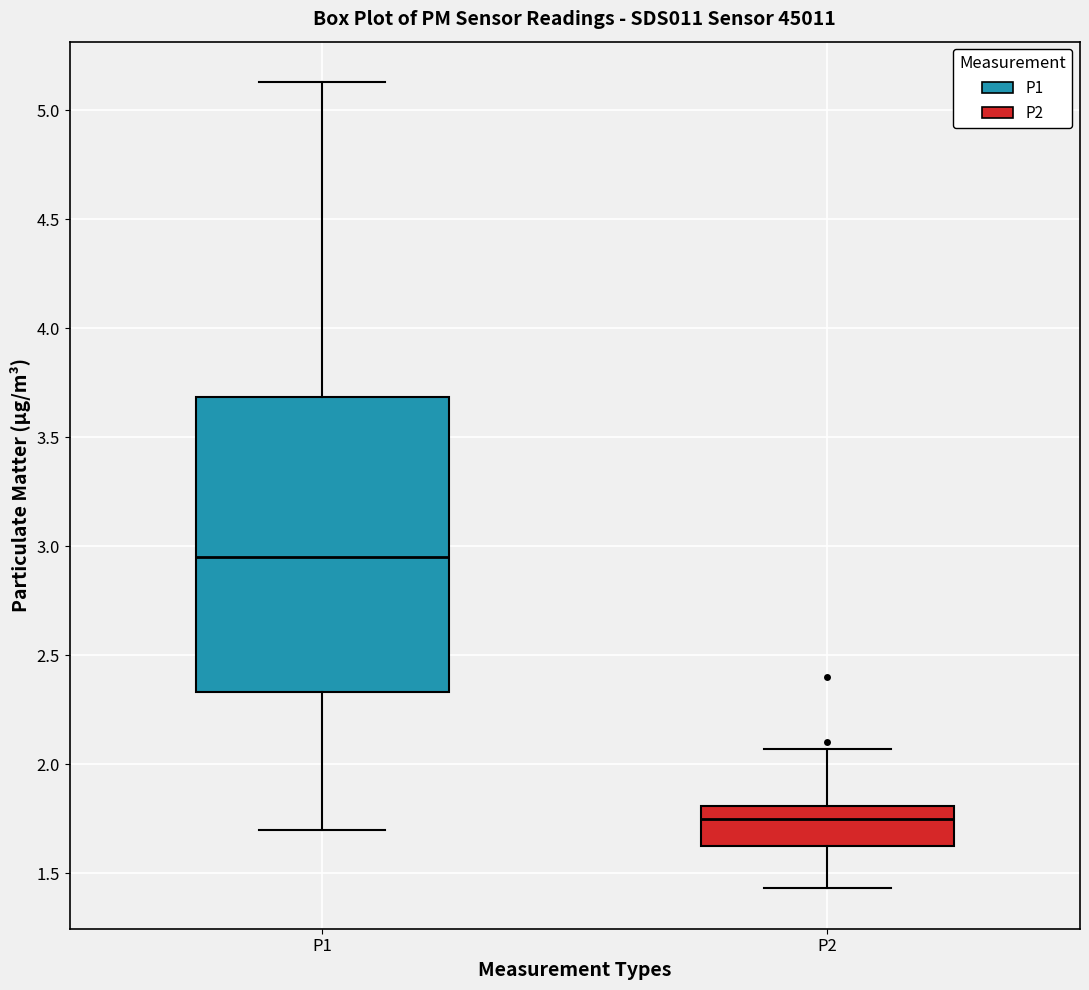

Which box has the lowest median line?

P2